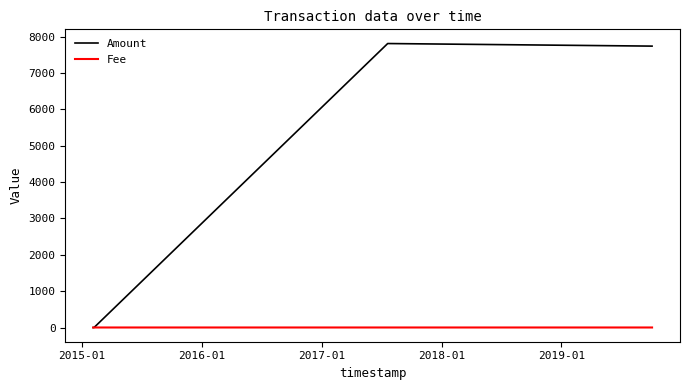

After their last crossing, which series has the higher values: Fee or Amount?

Amount